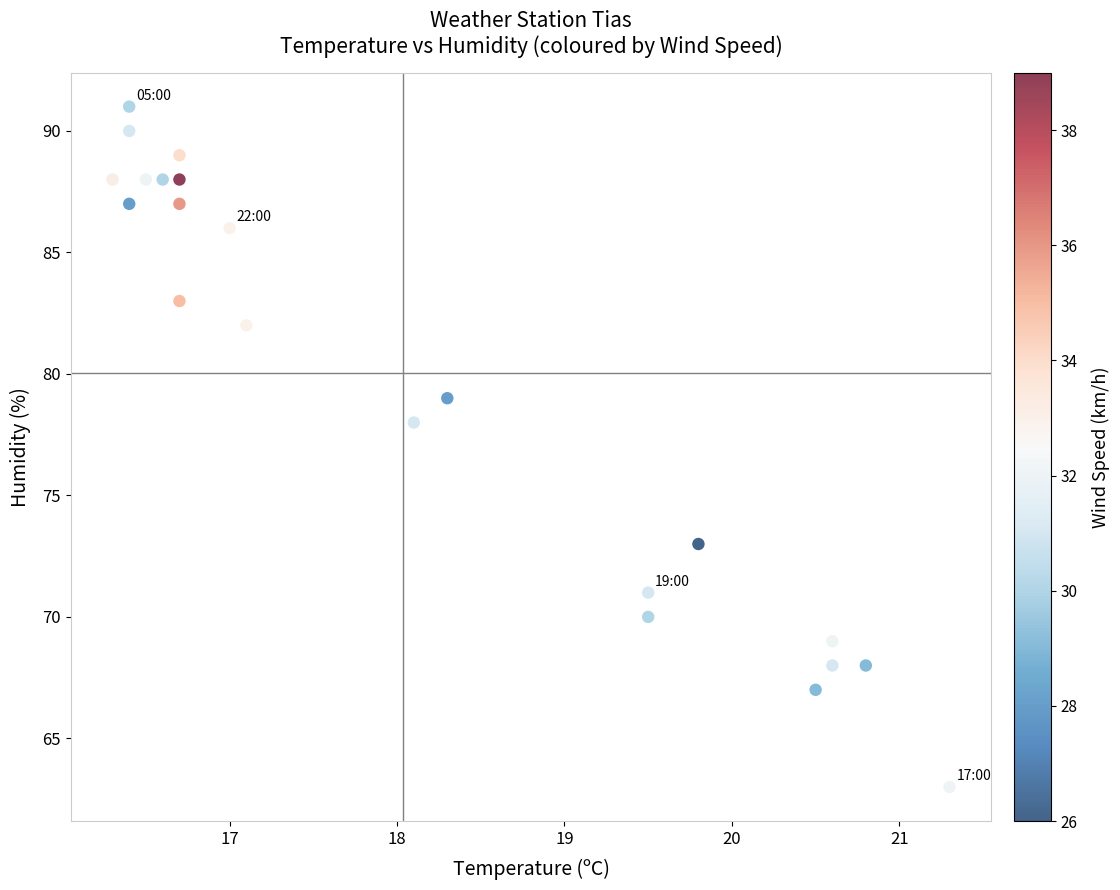

What Y value in the scatter plot is closest to 77?

78